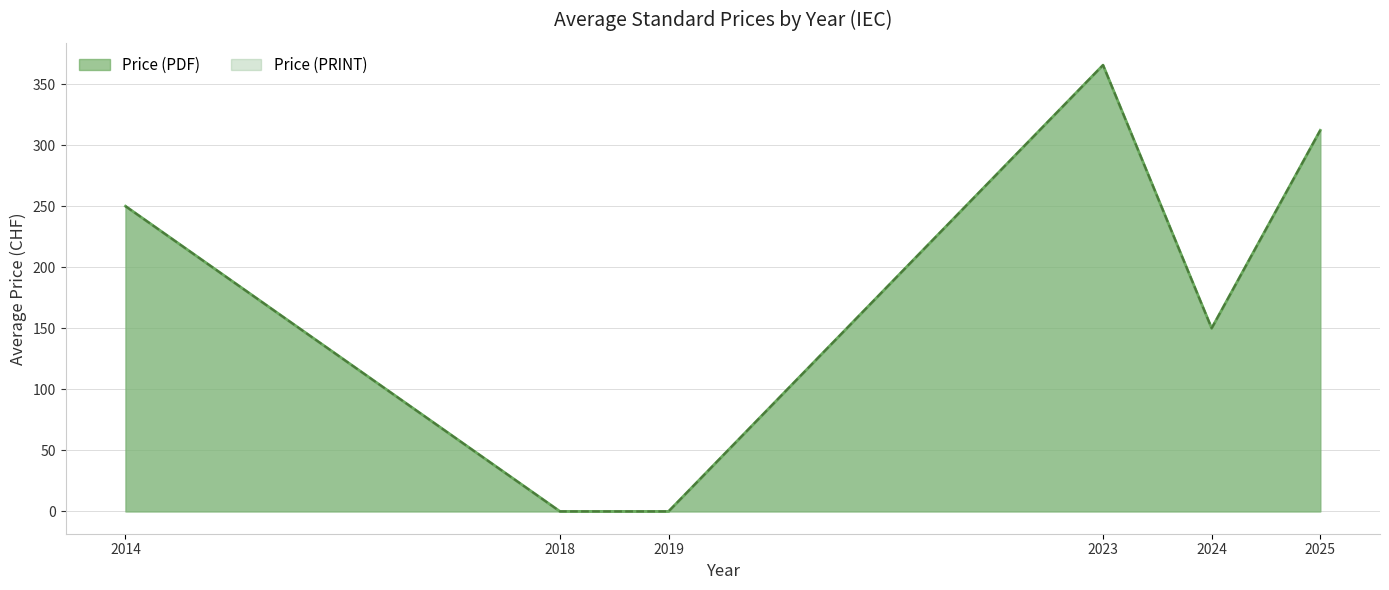

Does the chart have visible grid lines?

Yes